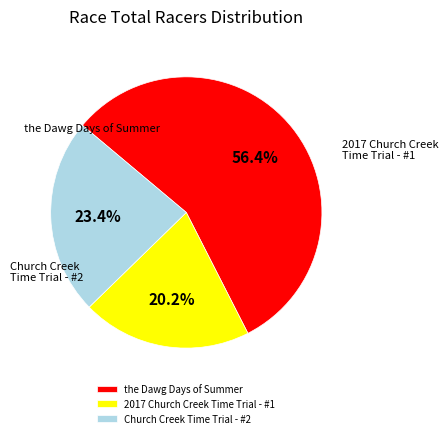

Between Church Creek Time Trial - #2 and 2017 Church Creek Time Trial - #1, which is larger?

Church Creek Time Trial - #2